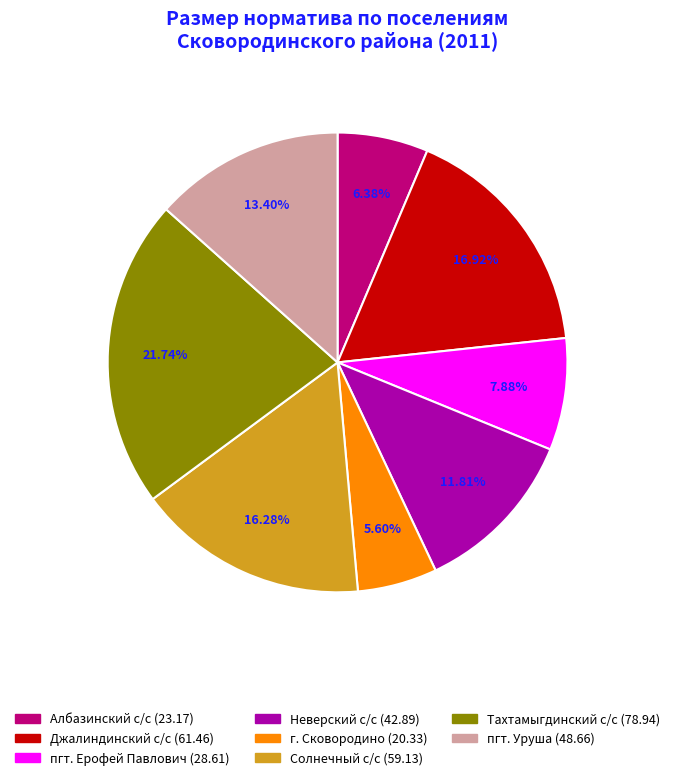

Count the number of slices in the pie.

8